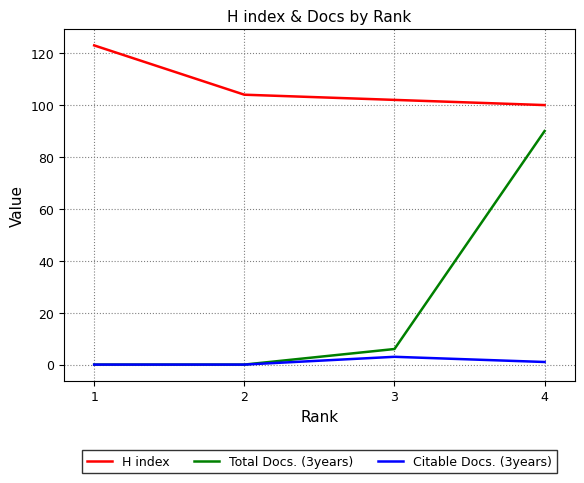

Is the value of Citable Docs. (3years) at 1 greater than the value of H index at 4?

No